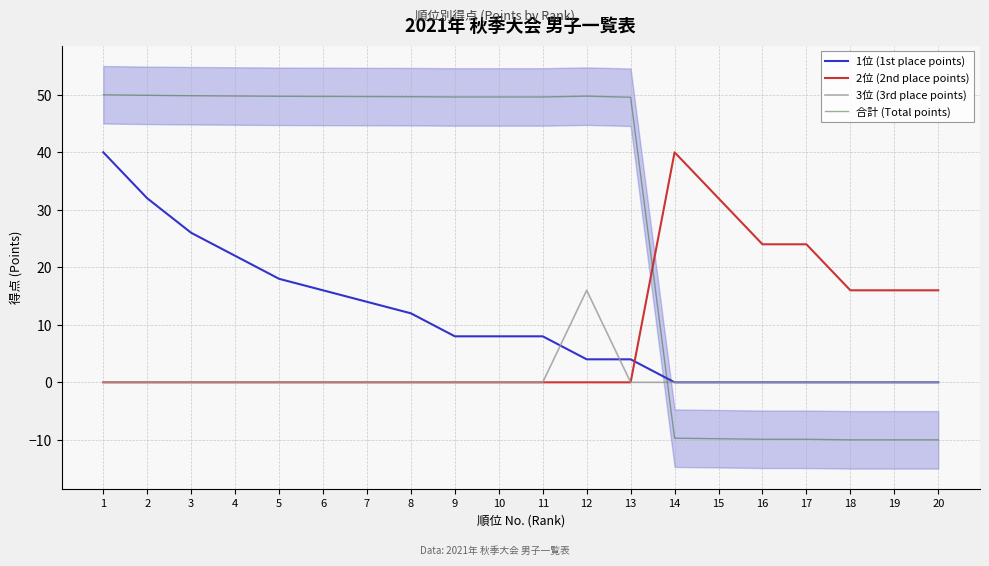

Which series has the largest total across all categories?

合計 (Total points)